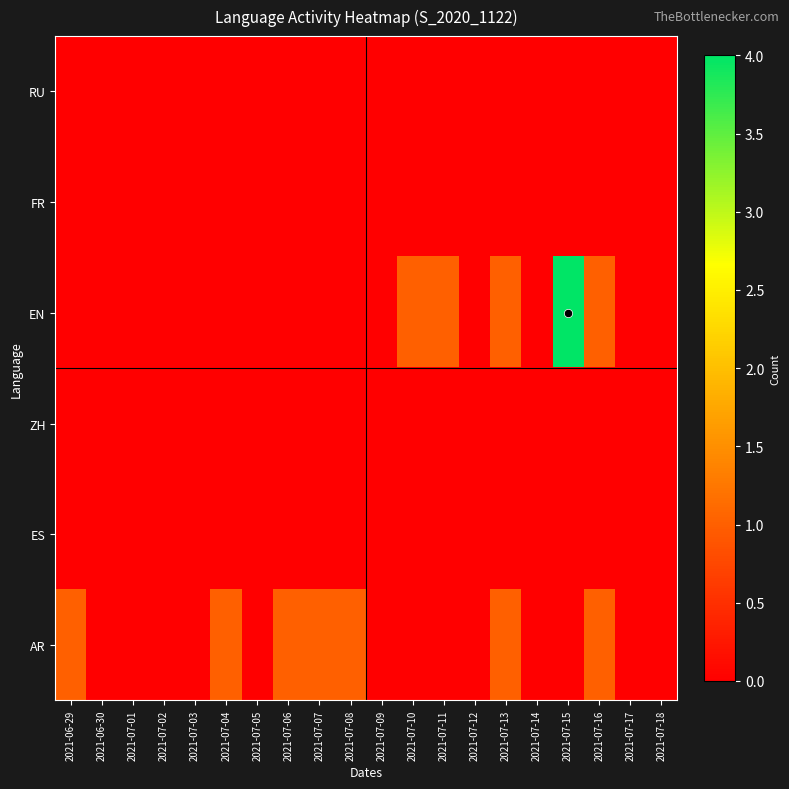

Reading left to right, what are all the values shown in this chart?

RU: 2021-06-29=0	2021-06-30=0	2021-07-01=0	2021-07-02=0	2021-07-03=0	2021-07-04=0	2021-07-05=0	2021-07-06=0	2021-07-07=0	2021-07-08=0	2021-07-09=0	2021-07-10=0	2021-07-11=0	2021-07-12=0	2021-07-13=0	2021-07-14=0	2021-07-15=0	2021-07-16=0	2021-07-17=0	2021-07-18=0
FR: 2021-06-29=0	2021-06-30=0	2021-07-01=0	2021-07-02=0	2021-07-03=0	2021-07-04=0	2021-07-05=0	2021-07-06=0	2021-07-07=0	2021-07-08=0	2021-07-09=0	2021-07-10=0	2021-07-11=0	2021-07-12=0	2021-07-13=0	2021-07-14=0	2021-07-15=0	2021-07-16=0	2021-07-17=0	2021-07-18=0
EN: 2021-06-29=0	2021-06-30=0	2021-07-01=0	2021-07-02=0	2021-07-03=0	2021-07-04=0	2021-07-05=0	2021-07-06=0	2021-07-07=0	2021-07-08=0	2021-07-09=0	2021-07-10=1	2021-07-11=1	2021-07-12=0	2021-07-13=1	2021-07-14=0	2021-07-15=4	2021-07-16=1	2021-07-17=0	2021-07-18=0
ZH: 2021-06-29=0	2021-06-30=0	2021-07-01=0	2021-07-02=0	2021-07-03=0	2021-07-04=0	2021-07-05=0	2021-07-06=0	2021-07-07=0	2021-07-08=0	2021-07-09=0	2021-07-10=0	2021-07-11=0	2021-07-12=0	2021-07-13=0	2021-07-14=0	2021-07-15=0	2021-07-16=0	2021-07-17=0	2021-07-18=0
ES: 2021-06-29=0	2021-06-30=0	2021-07-01=0	2021-07-02=0	2021-07-03=0	2021-07-04=0	2021-07-05=0	2021-07-06=0	2021-07-07=0	2021-07-08=0	2021-07-09=0	2021-07-10=0	2021-07-11=0	2021-07-12=0	2021-07-13=0	2021-07-14=0	2021-07-15=0	2021-07-16=0	2021-07-17=0	2021-07-18=0
AR: 2021-06-29=1	2021-06-30=0	2021-07-01=0	2021-07-02=0	2021-07-03=0	2021-07-04=1	2021-07-05=0	2021-07-06=1	2021-07-07=1	2021-07-08=1	2021-07-09=0	2021-07-10=0	2021-07-11=0	2021-07-12=0	2021-07-13=1	2021-07-14=0	2021-07-15=0	2021-07-16=1	2021-07-17=0	2021-07-18=0